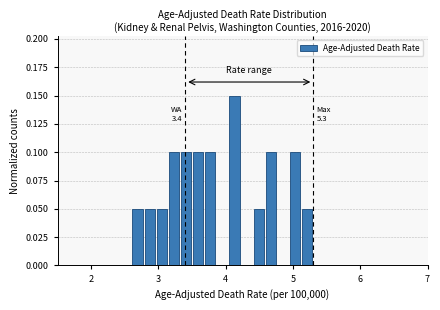

Around what value on the x-axis is the tallest bar? Give the approximate position of its centre, as read against the axis.

4.1